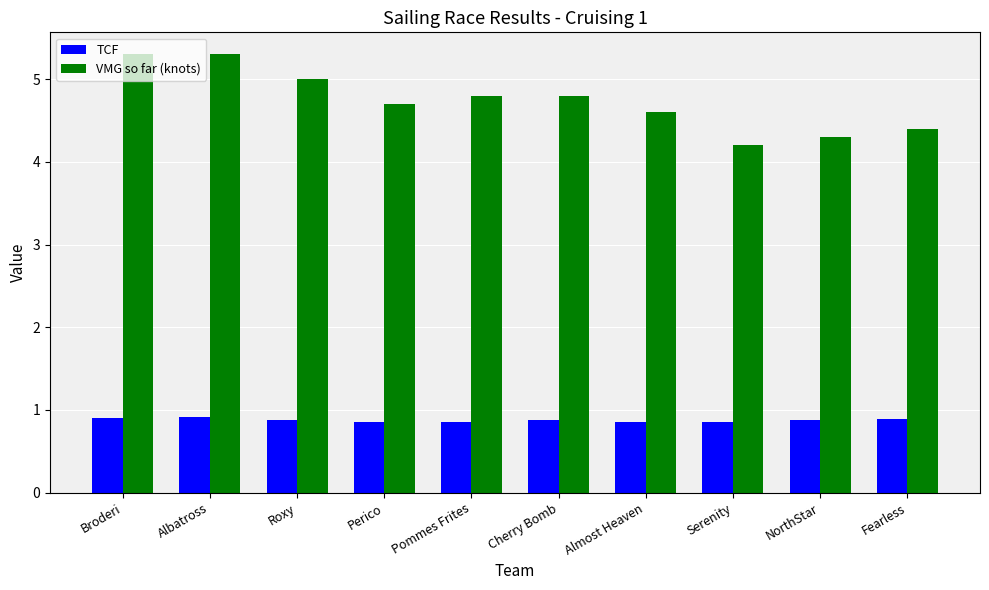

What is the difference between the second highest and minimum values in the VMG so far (knots) series?

1.1